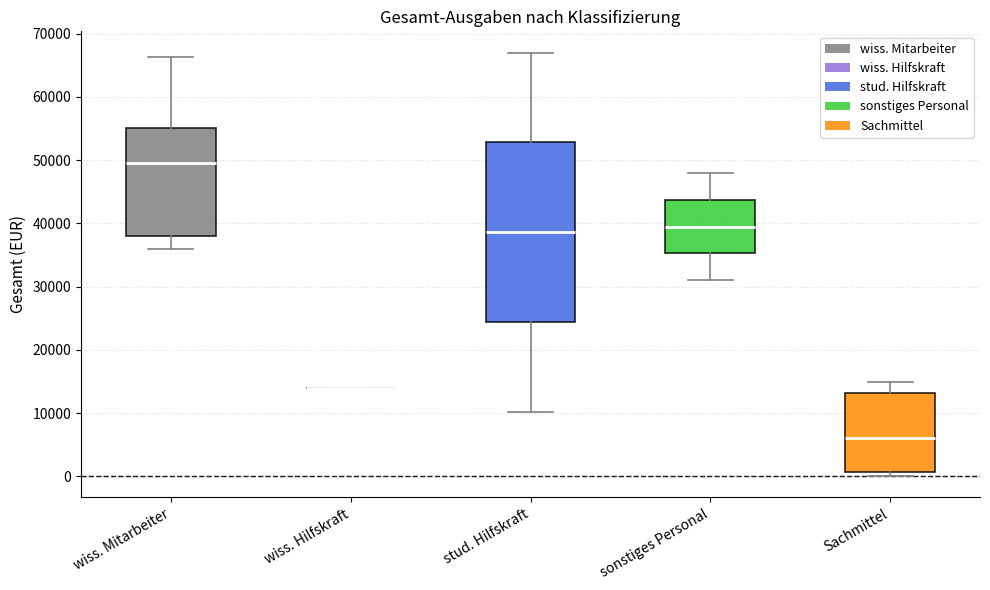

Reading left to right, read every box against the y-axis: the position of its median line, the range the box covers, and the ends of its whiskers. The values are not printed on the chart, so give them approximately, as read against the axis.

wiss. Mitarbeiter: median 50000, box 38000 to 55000, whiskers 36000 to 66000
wiss. Hilfskraft: box collapsed to a line at 14000, whiskers 14000 to 14000
stud. Hilfskraft: median 39000, box 24000 to 53000, whiskers 10000 to 67000
sonstiges Personal: median 40000, box 35000 to 44000, whiskers 31000 to 48000
Sachmittel: median 6000, box 1000 to 13000, whiskers 0 to 15000